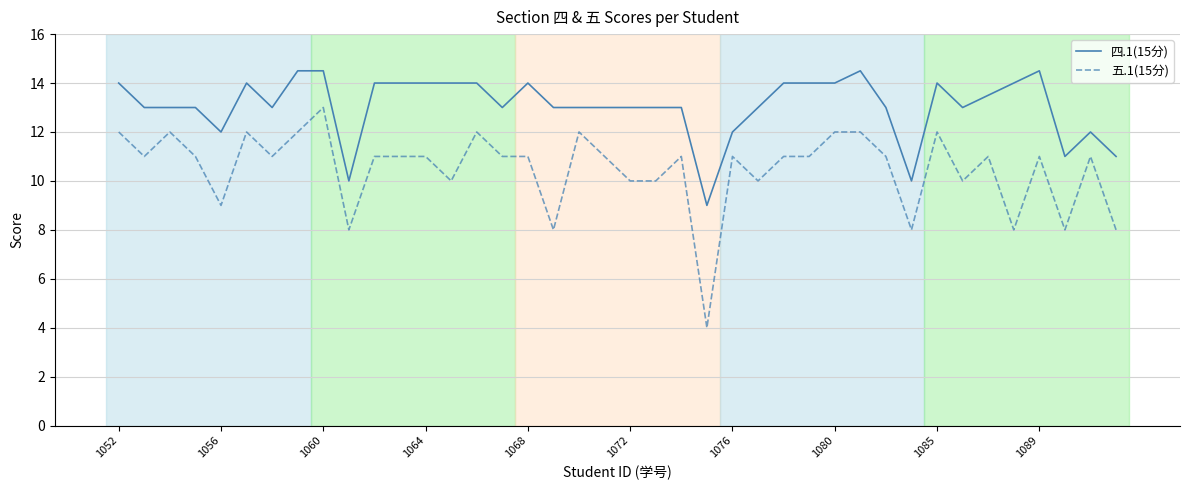

What is the smallest value displayed?

4.0